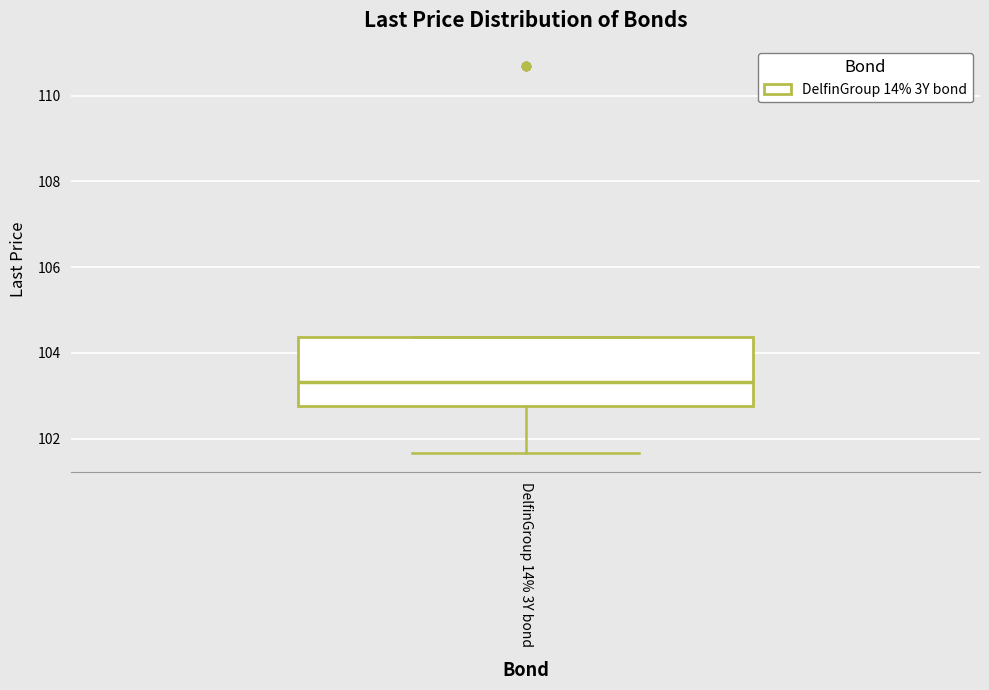

Transcribe this box plot: give where the median line is, the range the box spans, and where the two whiskers end, as read against the y-axis. The values are not printed on the chart, so give them approximately, as read against the axis.

median 103.4, box 102.8 to 104.4, whiskers 101.6 to 104.4